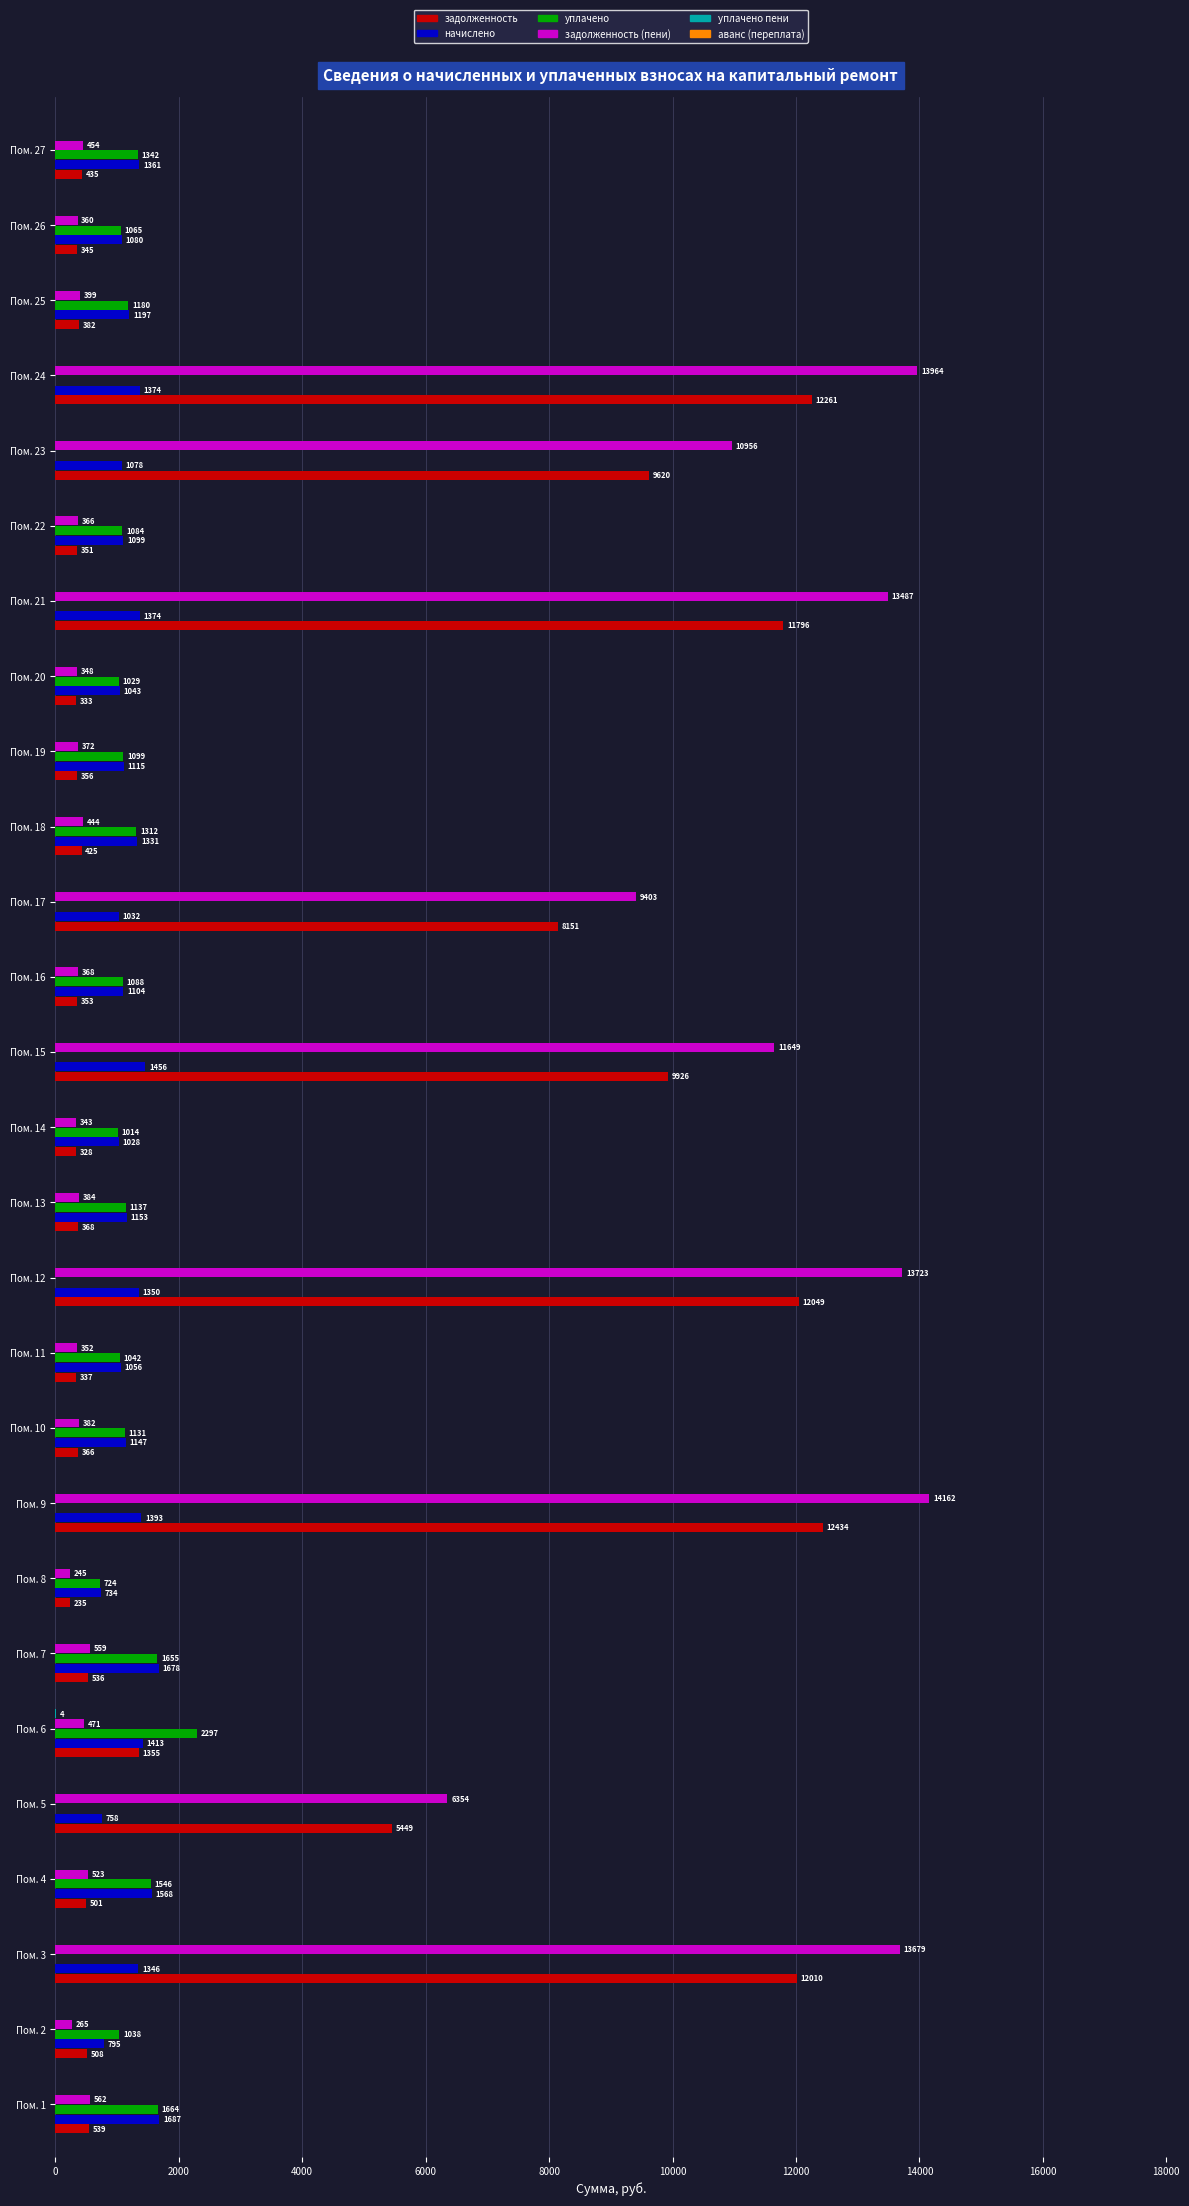

Read the начислено value at Пом. 12.

1350.0